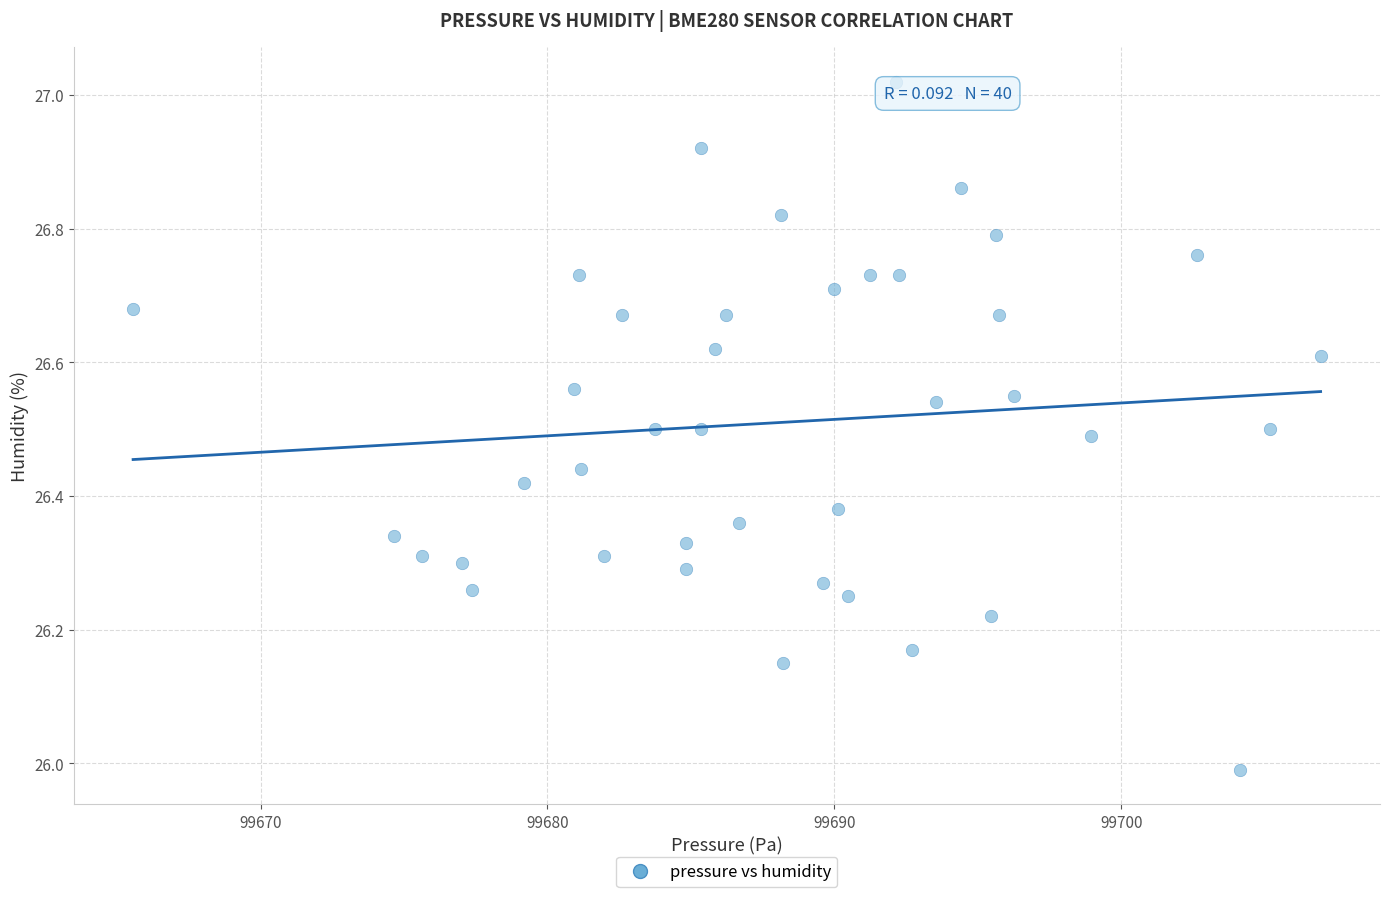

What is the range of Y values (max minus min)?

1.0